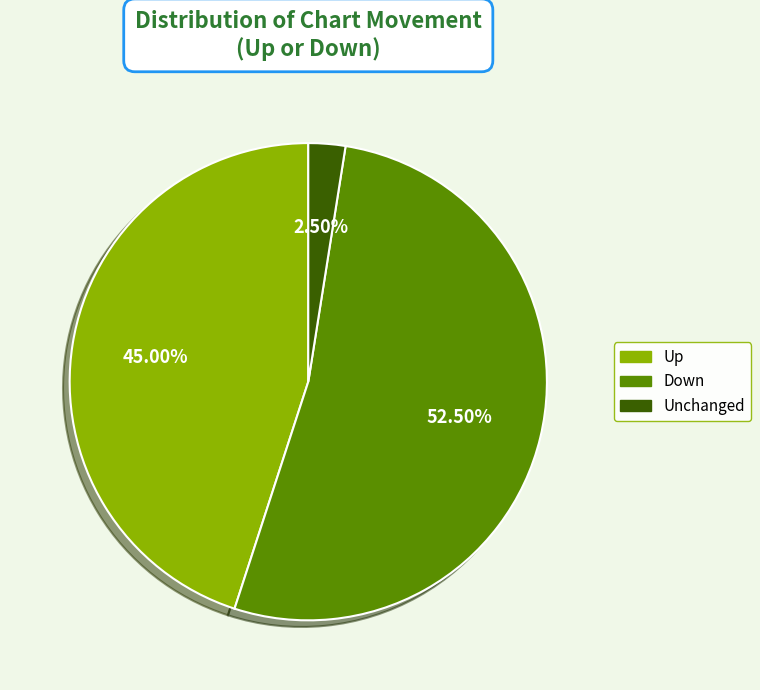

Does any single category account for the majority?

Yes